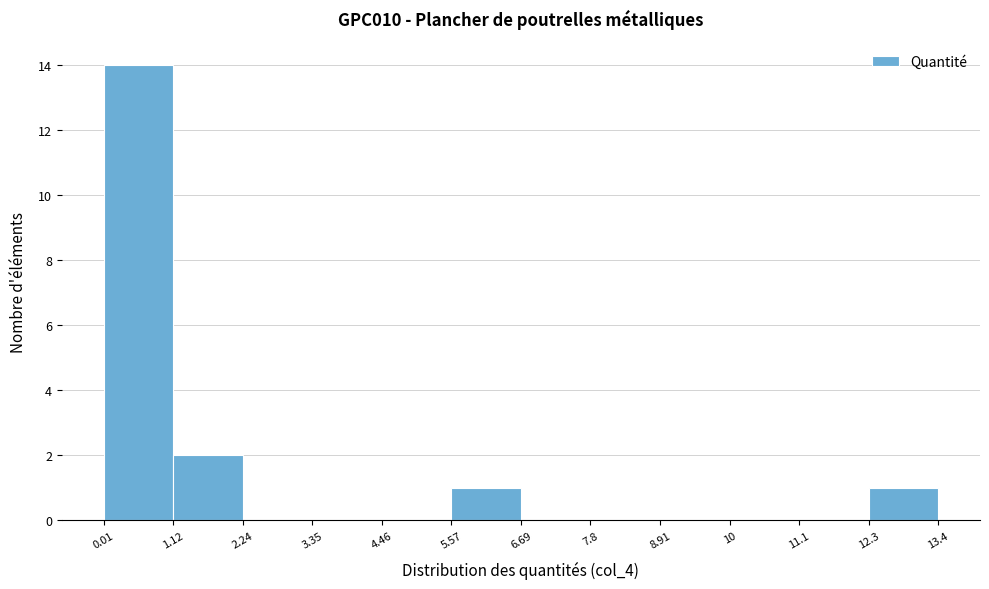

Over which range of the x-axis is the bar tallest?

0.01 to 1.12